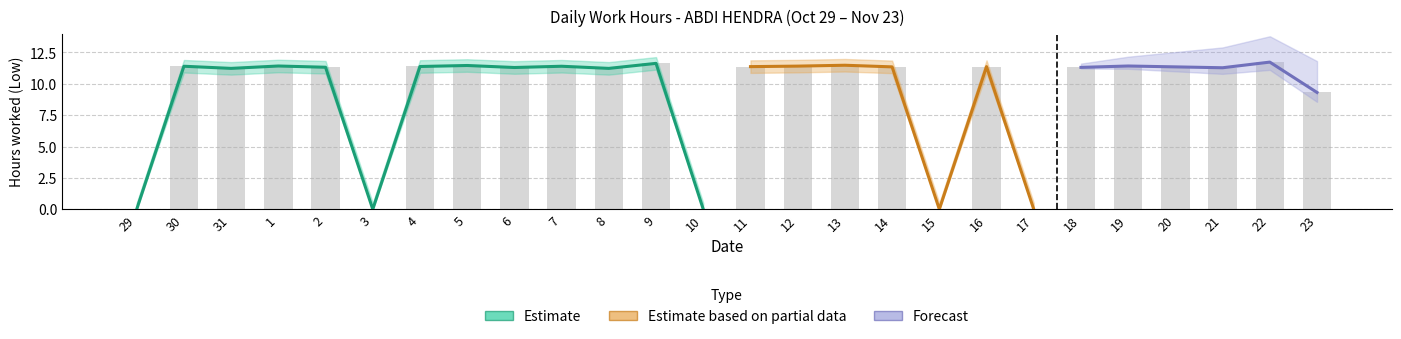

What is the label of the 8th bar from the left?

5